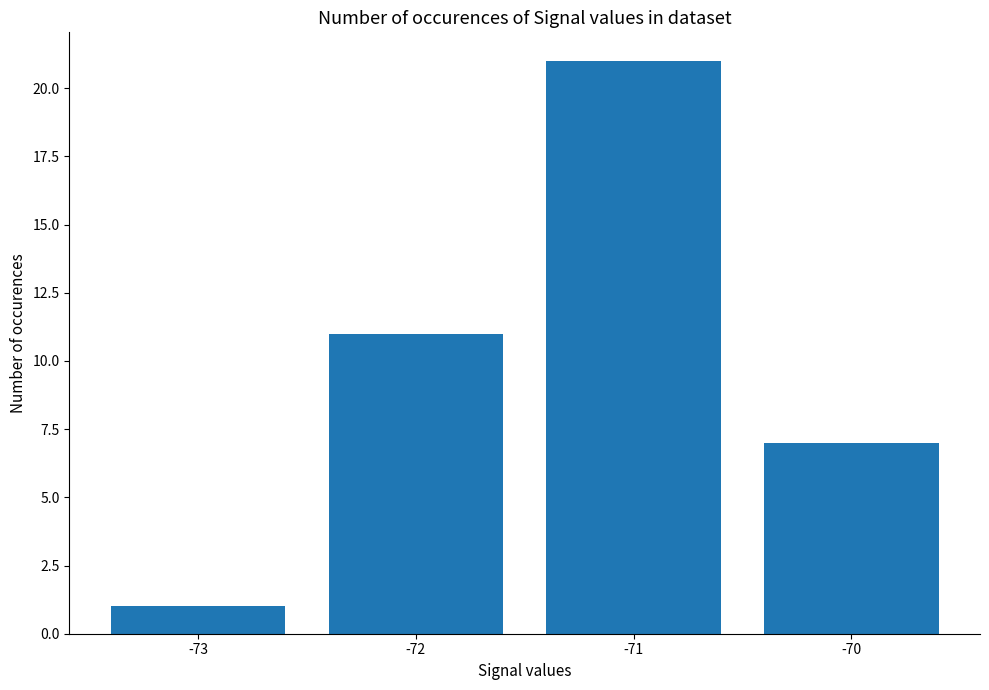

What is the difference between the maximum and minimum values?

20